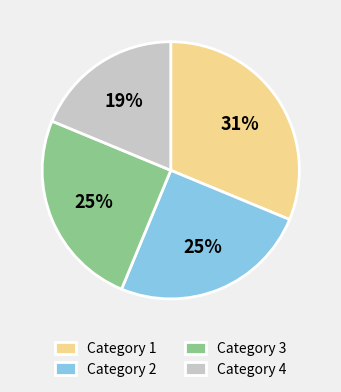

Combined, do Category 1 and Category 2 account for over 50%?

Yes